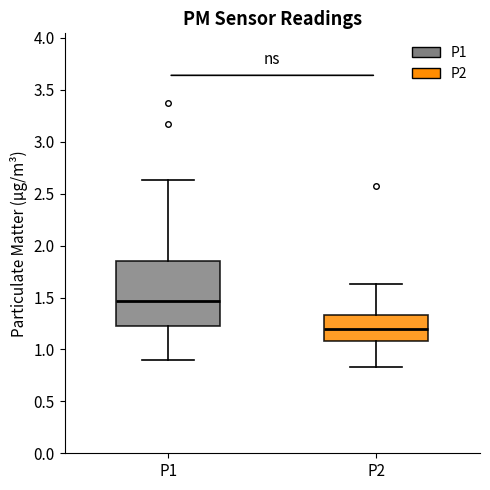

Reading left to right, transcribe this box plot: for each box, give where its median line is, the range the box spans, and where its two whiskers end, as read against the y-axis. The values are not printed on the chart, so give them approximately, as read against the axis.

P1: median 1.45, box 1.20 to 1.85, whiskers 0.90 to 2.65
P2: median 1.20, box 1.10 to 1.35, whiskers 0.85 to 1.65